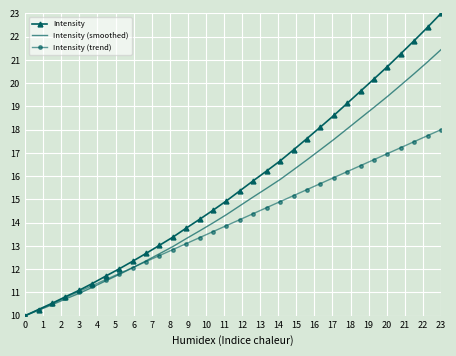

Which series has the widest spread of values?

Intensity